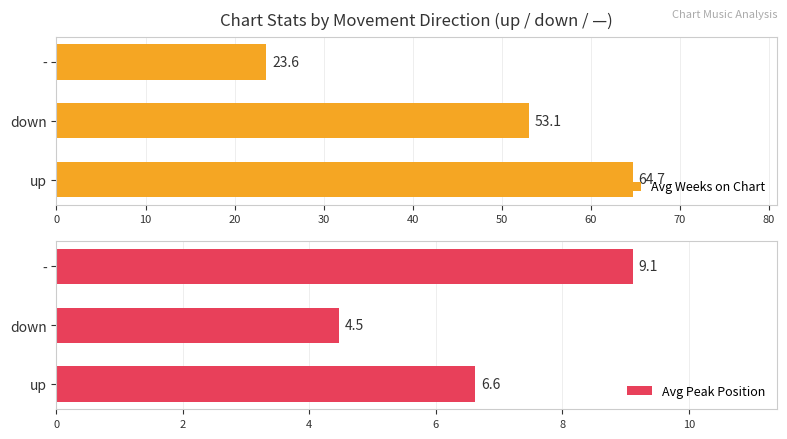

How many bars are there in each group?

2